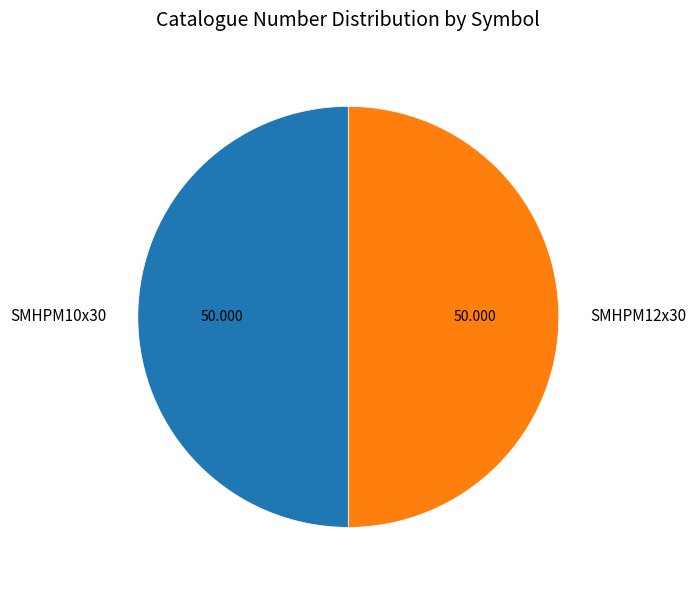

Combined, do SMHPM10x30 and SMHPM12x30 account for over 50%?

Yes